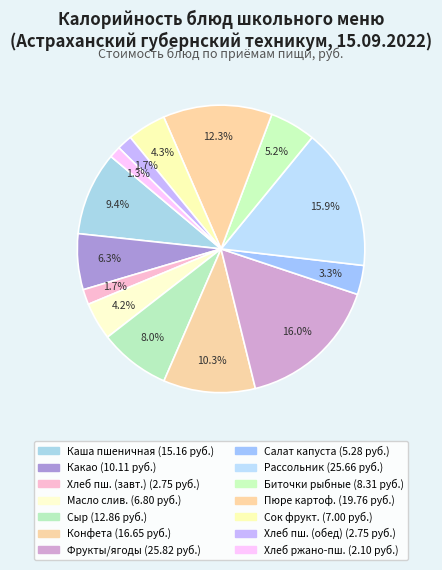

Rank the categories by value from lowest to highest.

Хлеб ржано-пшеничный, Хлеб пшеничный (завтрак), Хлеб пшеничный (обед), Салат из капусты и моркови, Масло сливочное, Сок фруктовый, Биточки рыбные любительские, Какао-напиток на молоке, Сыр порциями, Каша молочная из пшеничной крупы, Конфета молочная, Пюре картофельное, Рассольник на мясном бульоне, Плоды и ягоды свежие